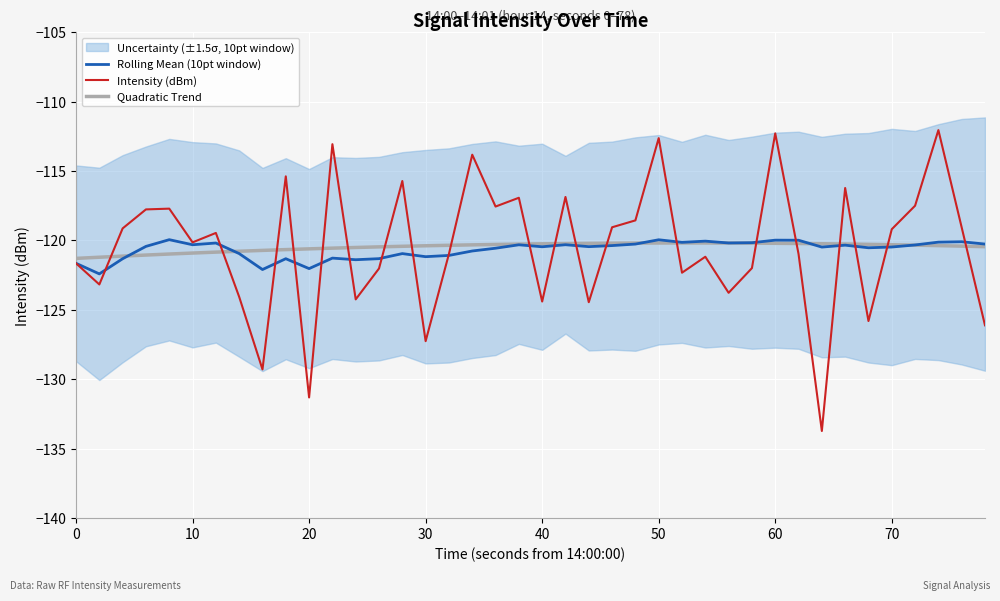

What is the minimum value for Intensity (dBm)?

-133.7